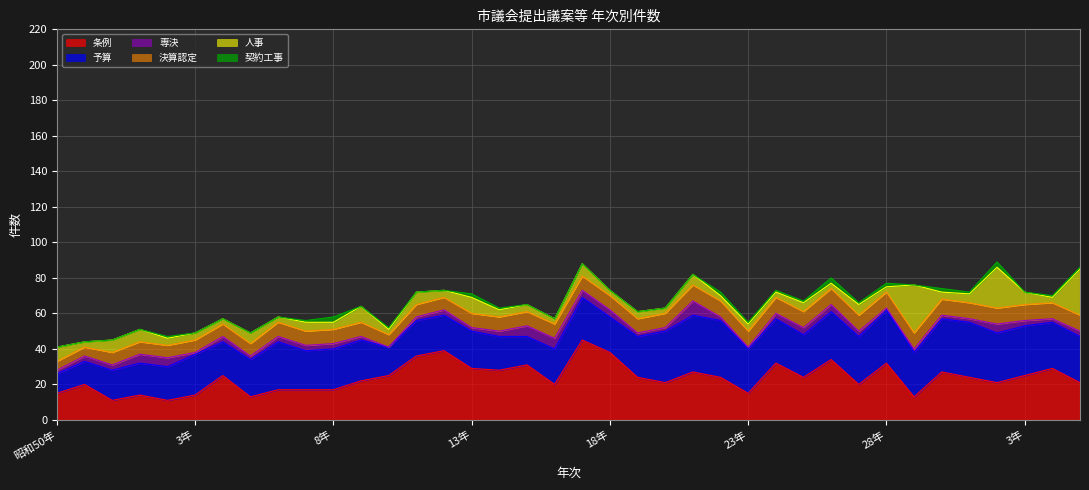

What is the label of the 17th point from the right?

19年